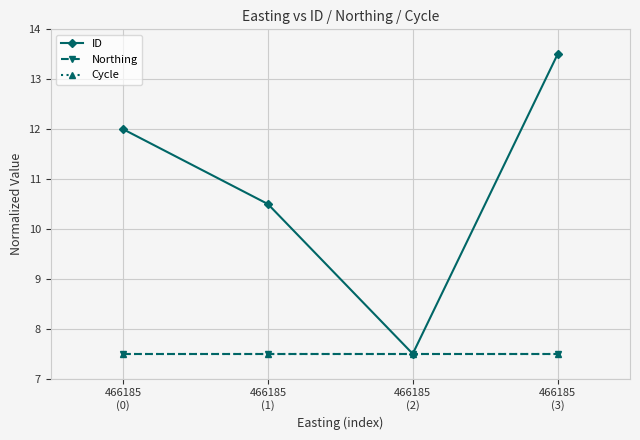

True or false: Cycle and ID cross at least once.

False